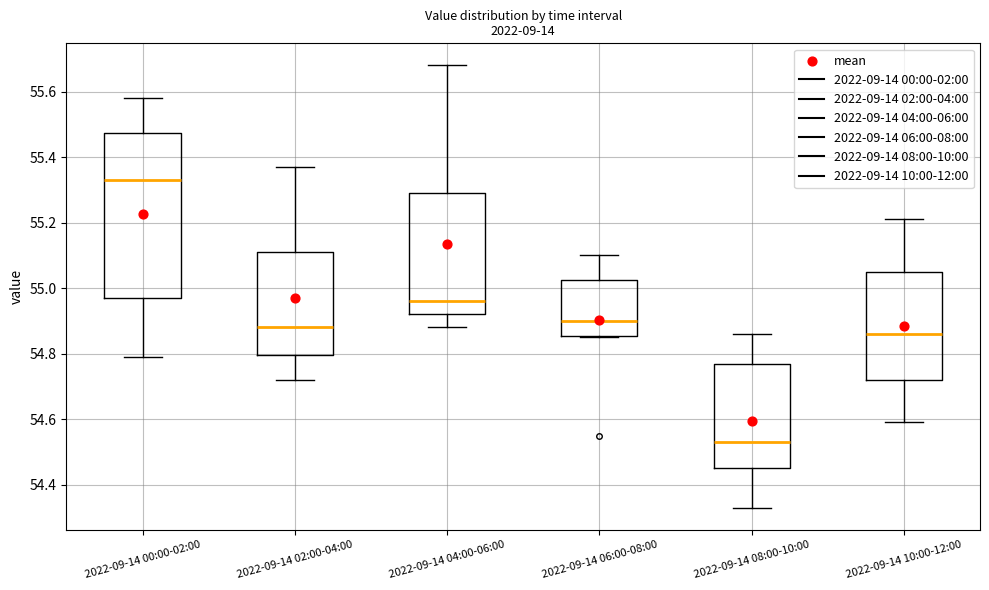

Where does the upper whisker of the box for 2022-09-14 04:00-06:00 end on the y-axis? The values are not printed on the chart, so give them approximately, as read against the axis.

55.68